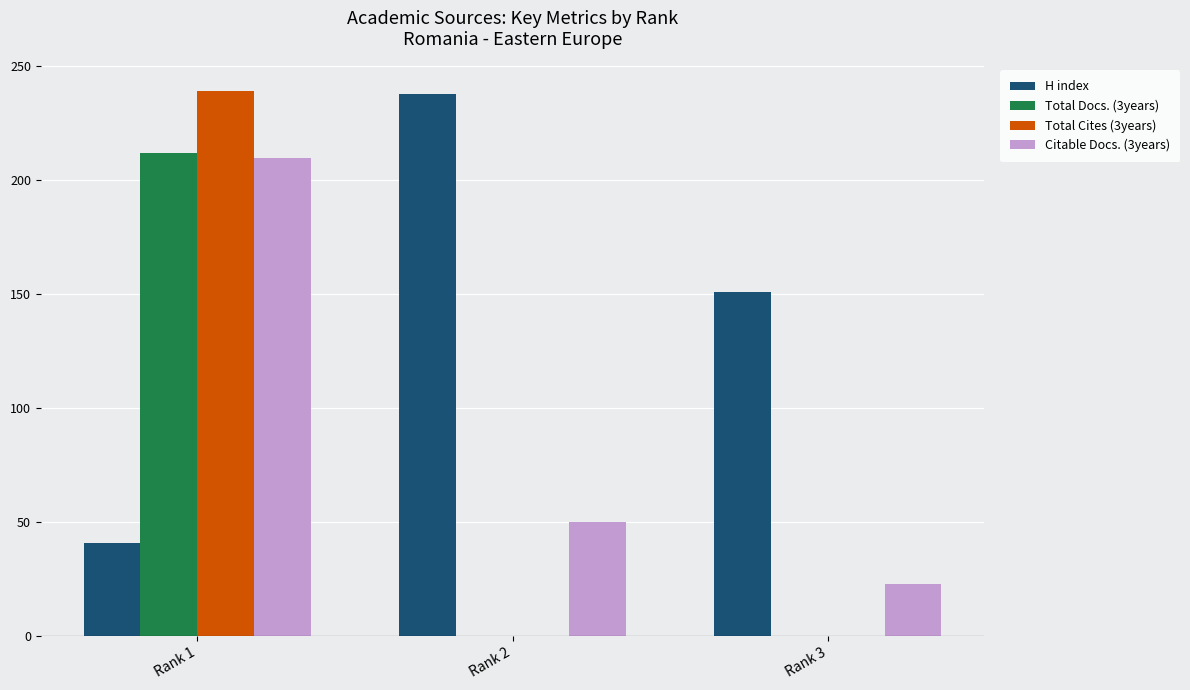

How many distinct data groups are displayed?

4